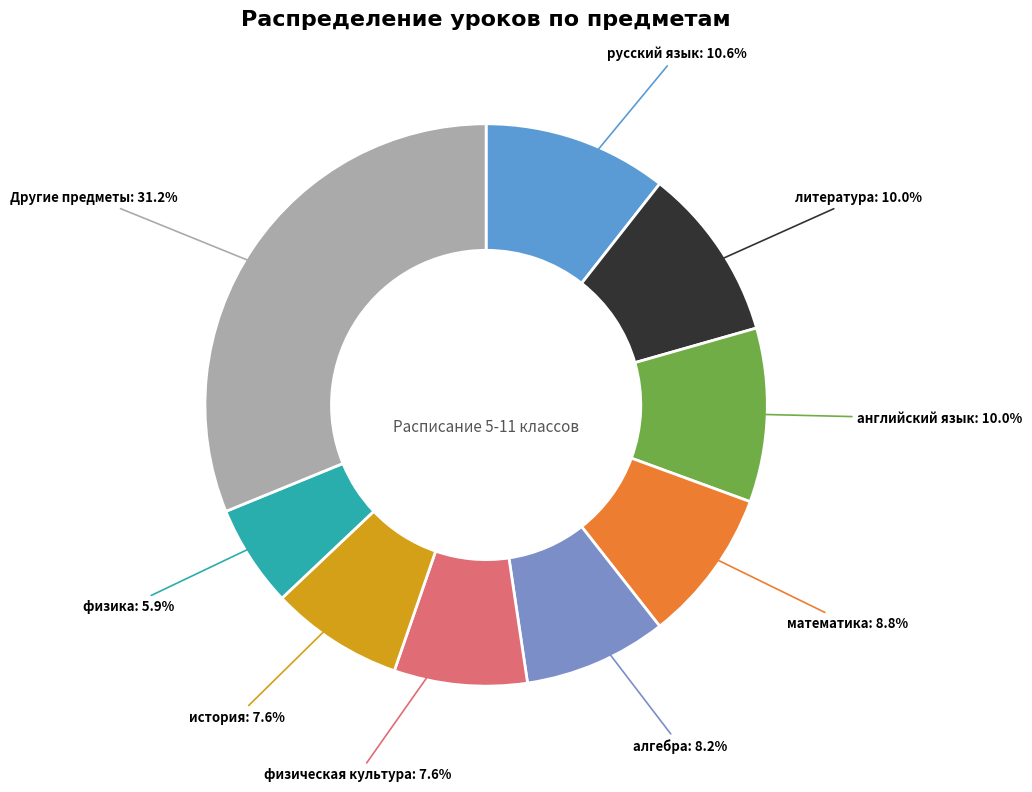

How many slices are in this pie chart?

9